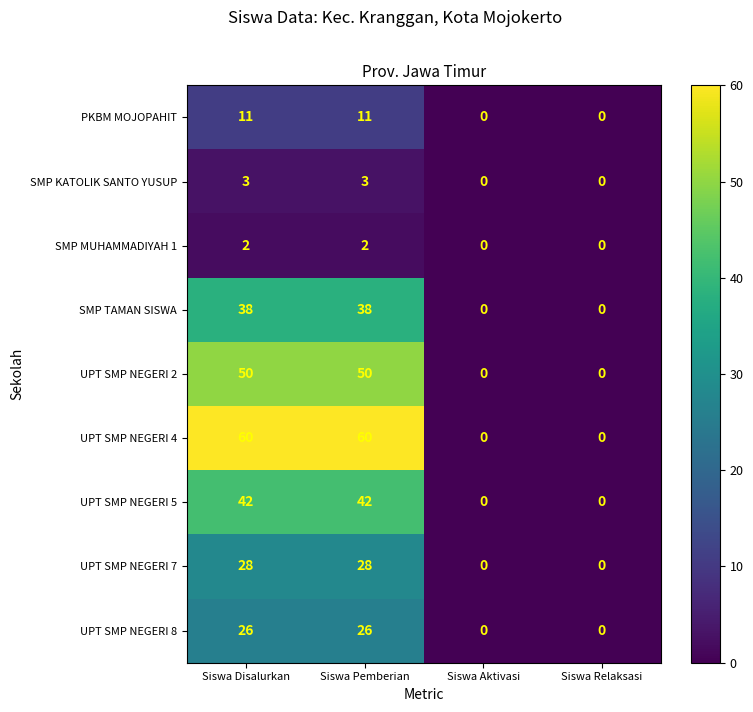

Count the UPT SMP NEGERI 2 values in the range 0 to 50.

4